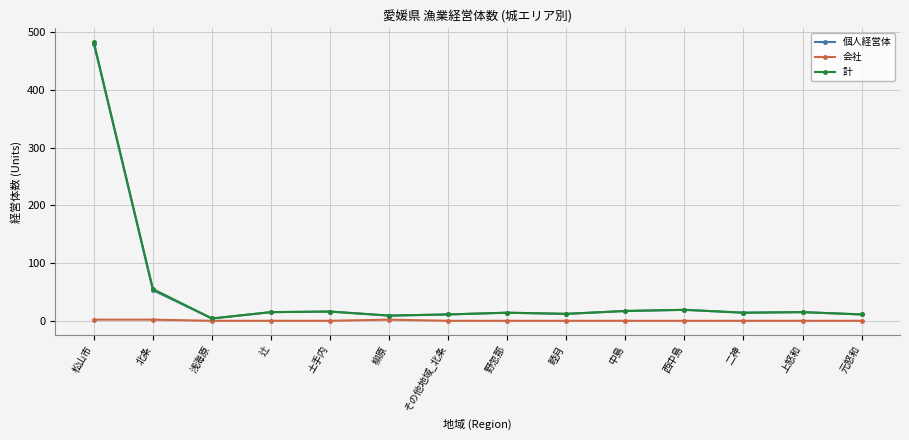

True or false: 計 has a value of 9 at 柳原.

True